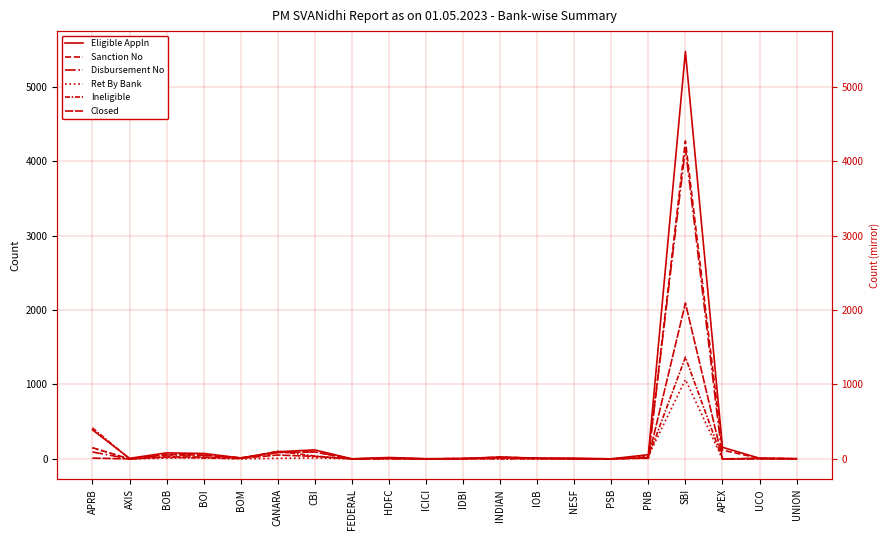

Is the value of Ineligible at APRB greater than the value of Disbursement No at UNION?

Yes